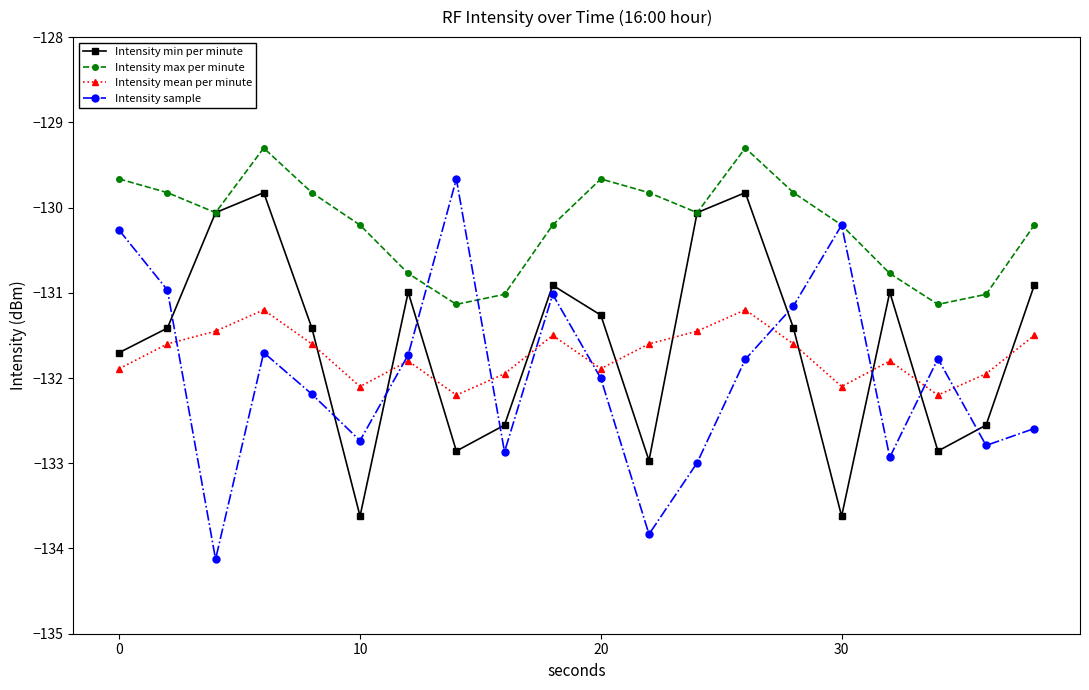

In Intensity sample, how many points are higher than both neighbors (excluding endpoints)?

5